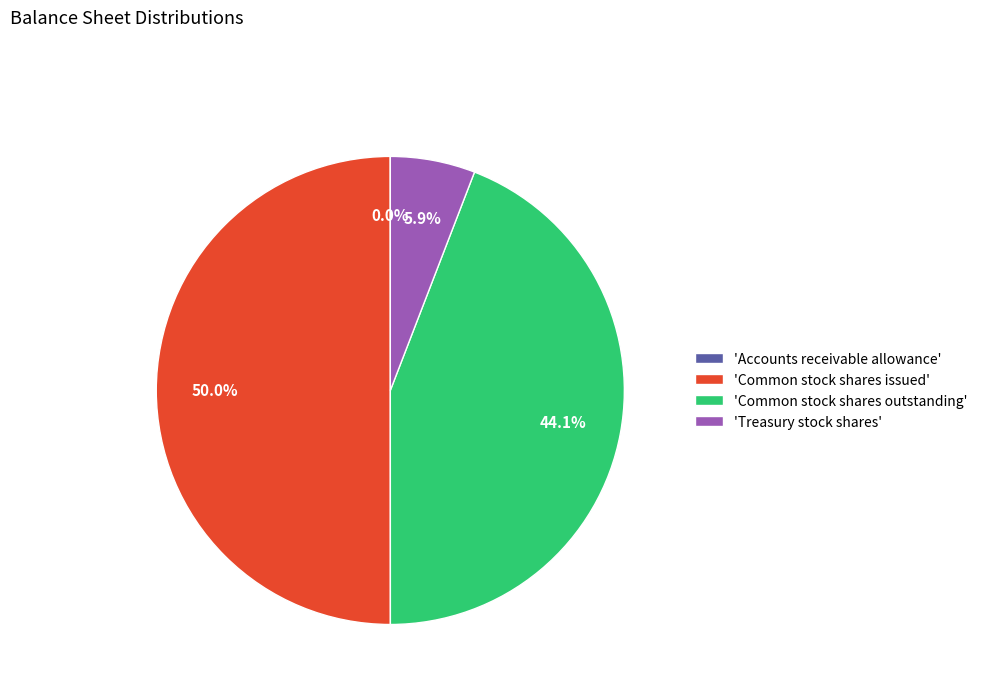

Between 'Common stock shares issued' and 'Common stock shares outstanding', which is larger?

'Common stock shares issued'